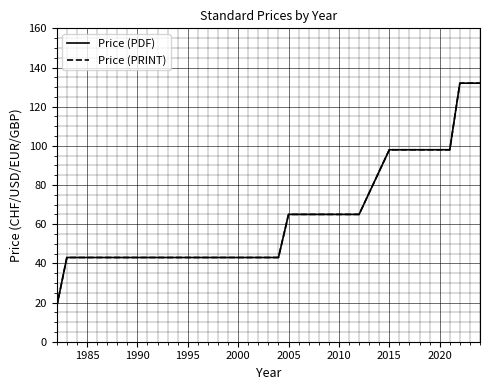

What is the greatest value displayed?

132